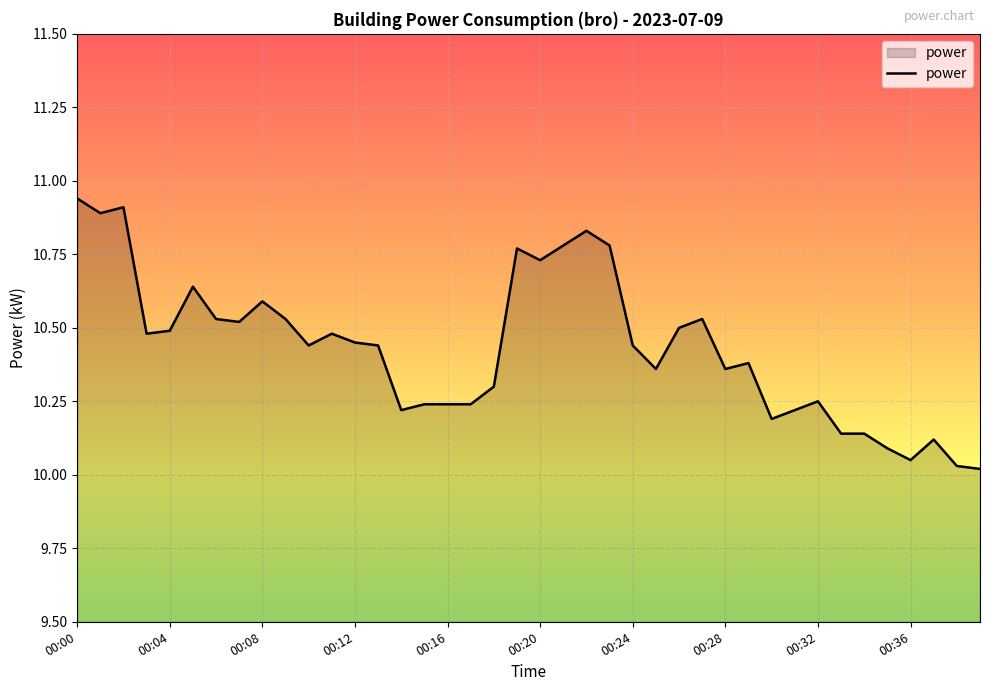

What is the difference between the maximum and minimum values?

0.9